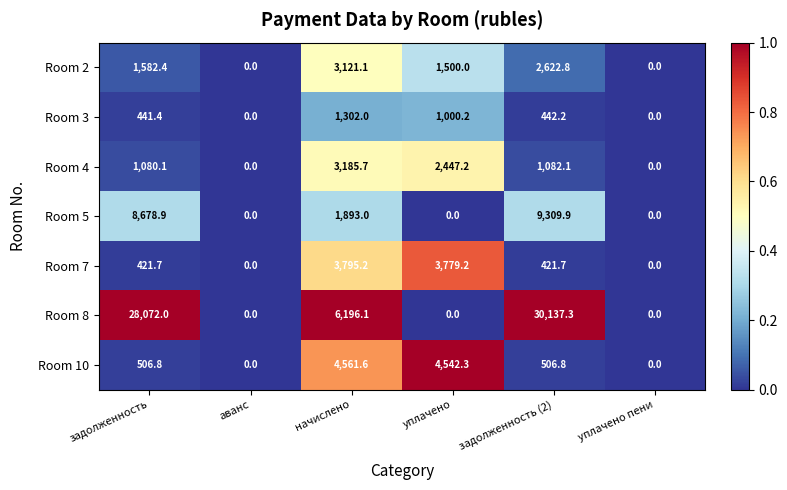

List the series in order of their peak value, lowest first.

Room 3, Room 2, Room 4, Room 7, Room 10, Room 5, Room 8